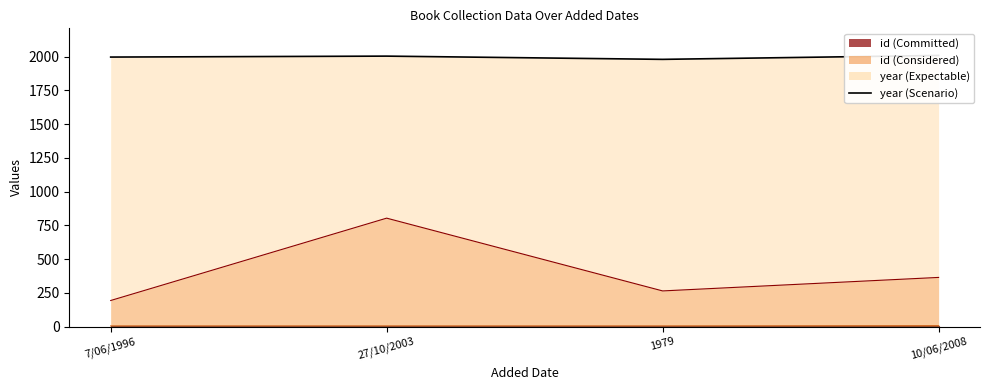

Reading left to right, transcribe all the data shown in this chart.

year_line: 7/06/1996=1996	27/10/2003=2003	1979=1979	10/06/2008=2008
id_line: 7/06/1996=193	27/10/2003=803	1979=264	10/06/2008=364
rating_line: 7/06/1996=5	27/10/2003=5	1979=5	10/06/2008=7
read_line: 7/06/1996=1	27/10/2003=1	1979=1	10/06/2008=1